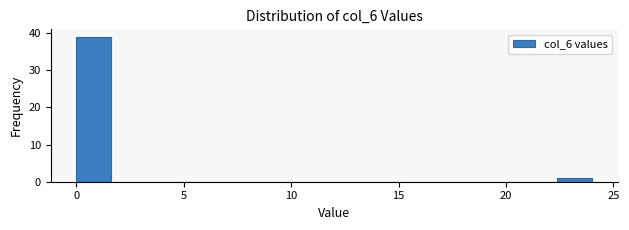

Around what value on the x-axis is the tallest bar? Give the approximate position of its centre, as read against the axis.

1.0